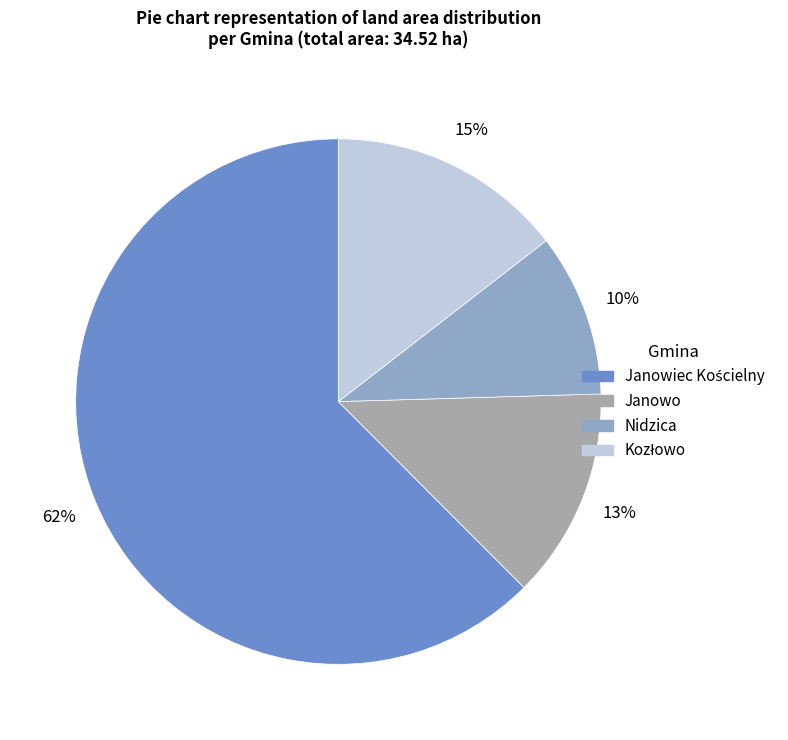

Do Janowo and Nidzica together represent more than half of the pie?

No